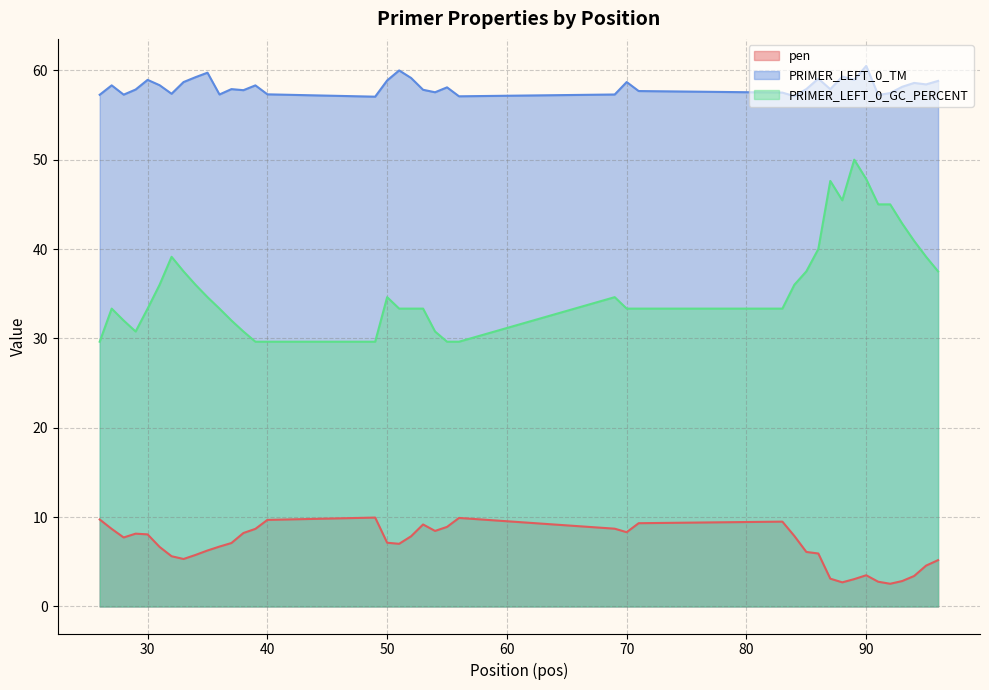

At which label is pen closest to 6?

86